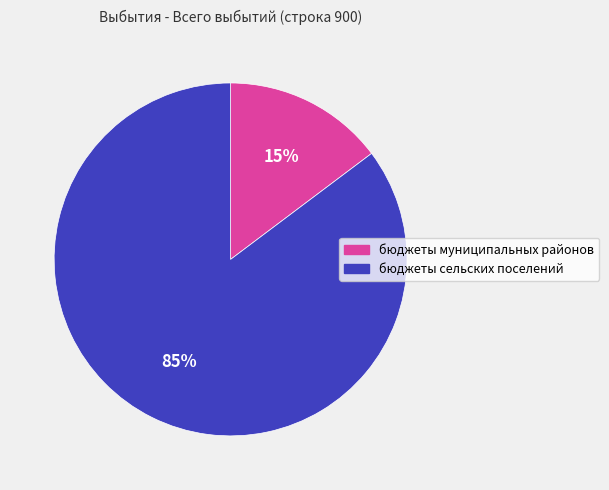

Is бюджеты муниципальных районов the majority of the pie?

No